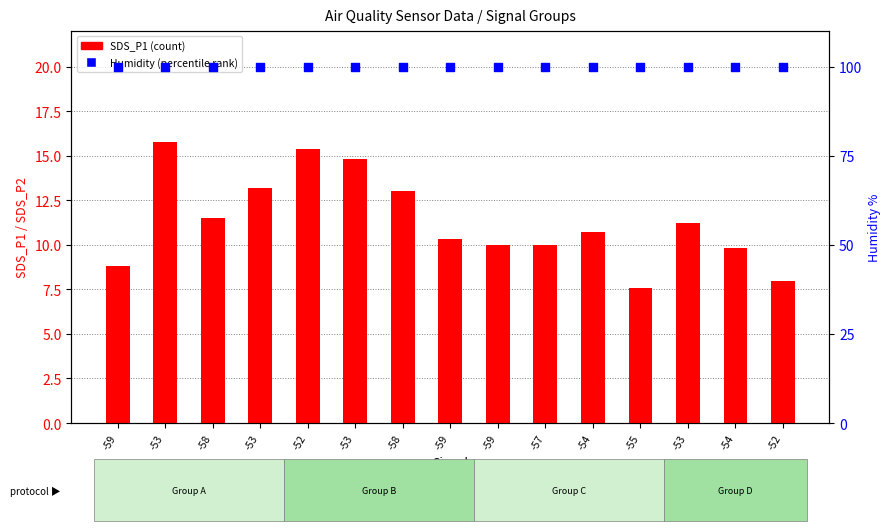

What are all the series names shown in the legend?

SDS_P1 (count), Humidity (percentile rank)